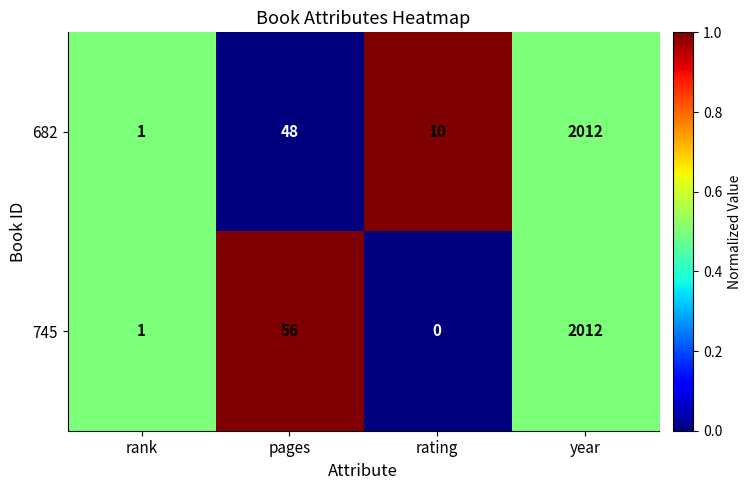

True or false: 745 has a value of 0 at rating.

True